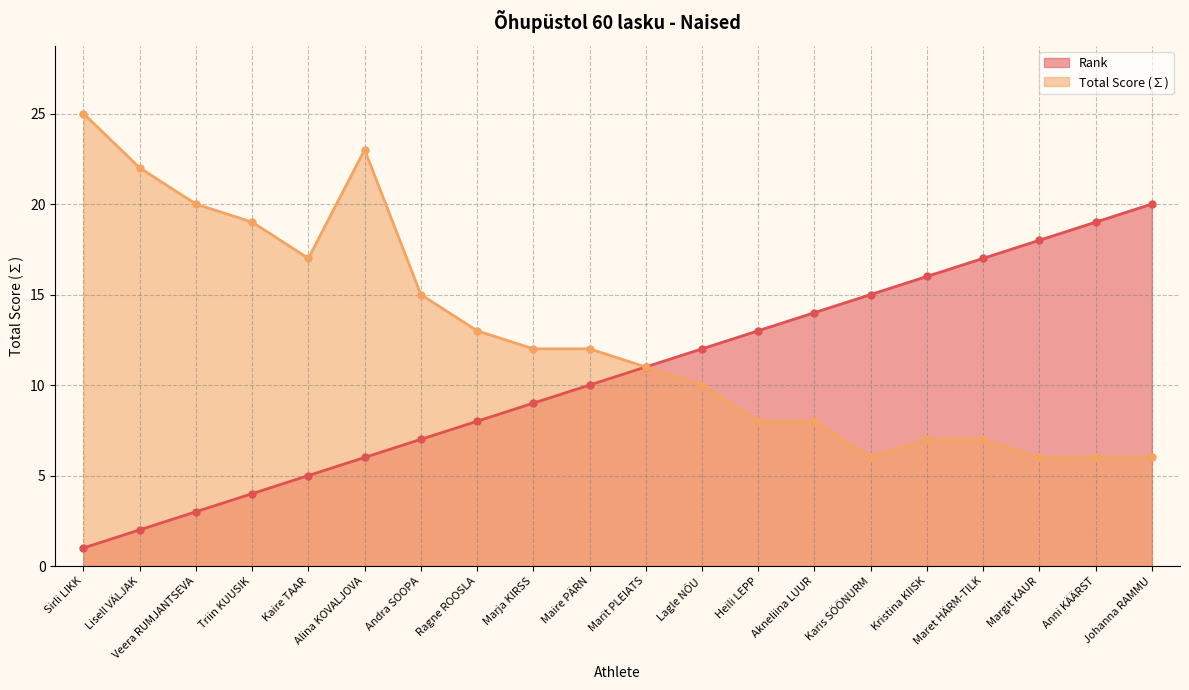

True or false: Total Score and Rank intersect in this chart.

False